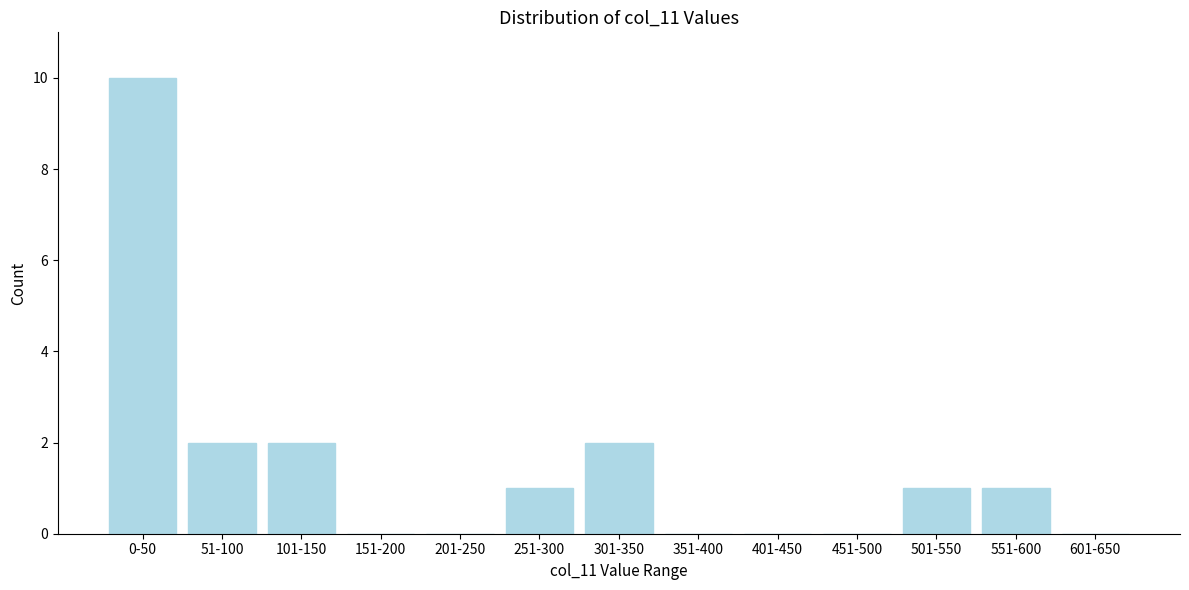

Reading right to left, list all the values displayed in this chart.

601-650=0	551-600=1	501-550=1	451-500=0	401-450=0	351-400=0	301-350=2	251-300=1	201-250=0	151-200=0	101-150=2	51-100=2	0-50=10